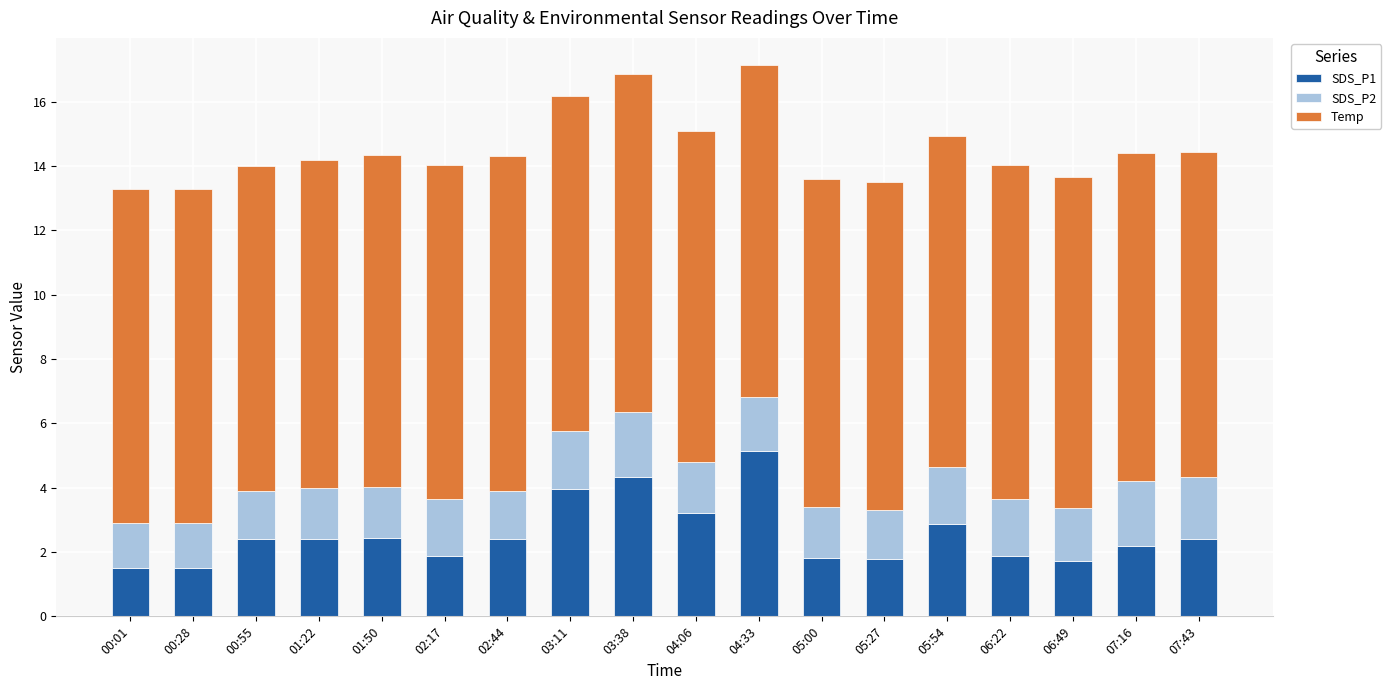

What is the highest value of the SDS_P1 series?

5.1